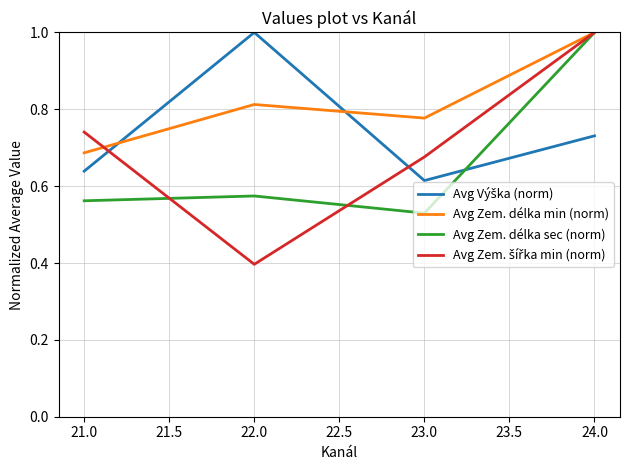

What position from the right is 21.0?

4